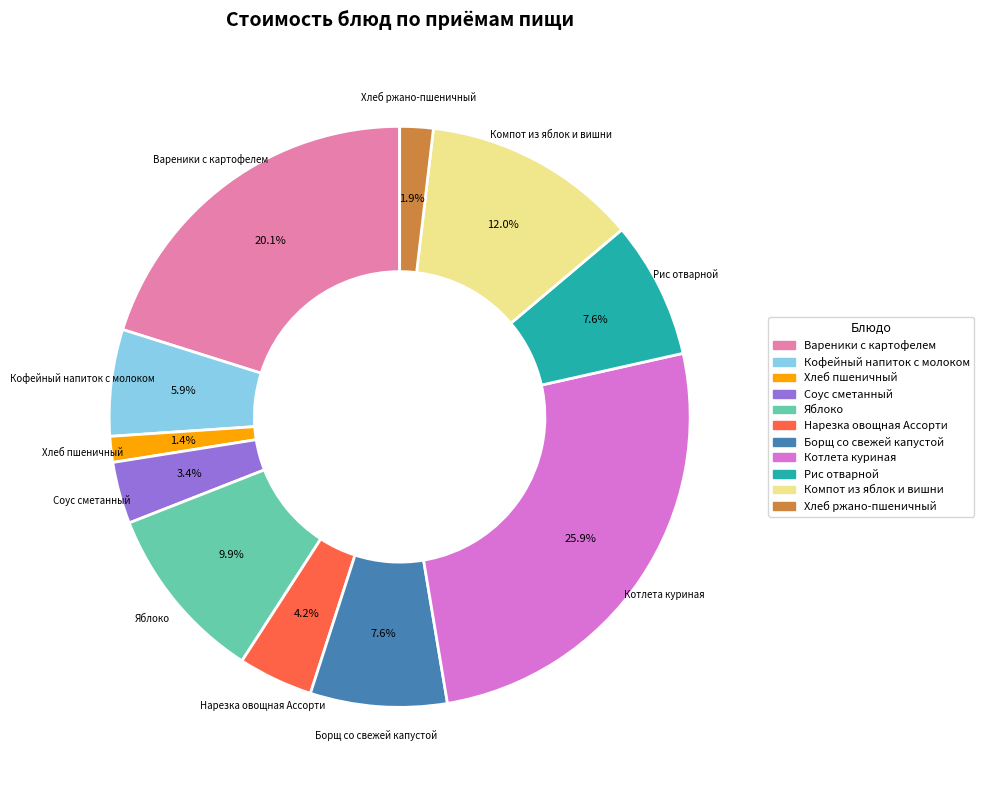

To the nearest percent, what percentage of the pie is Кофейный напиток с молоком?

6%